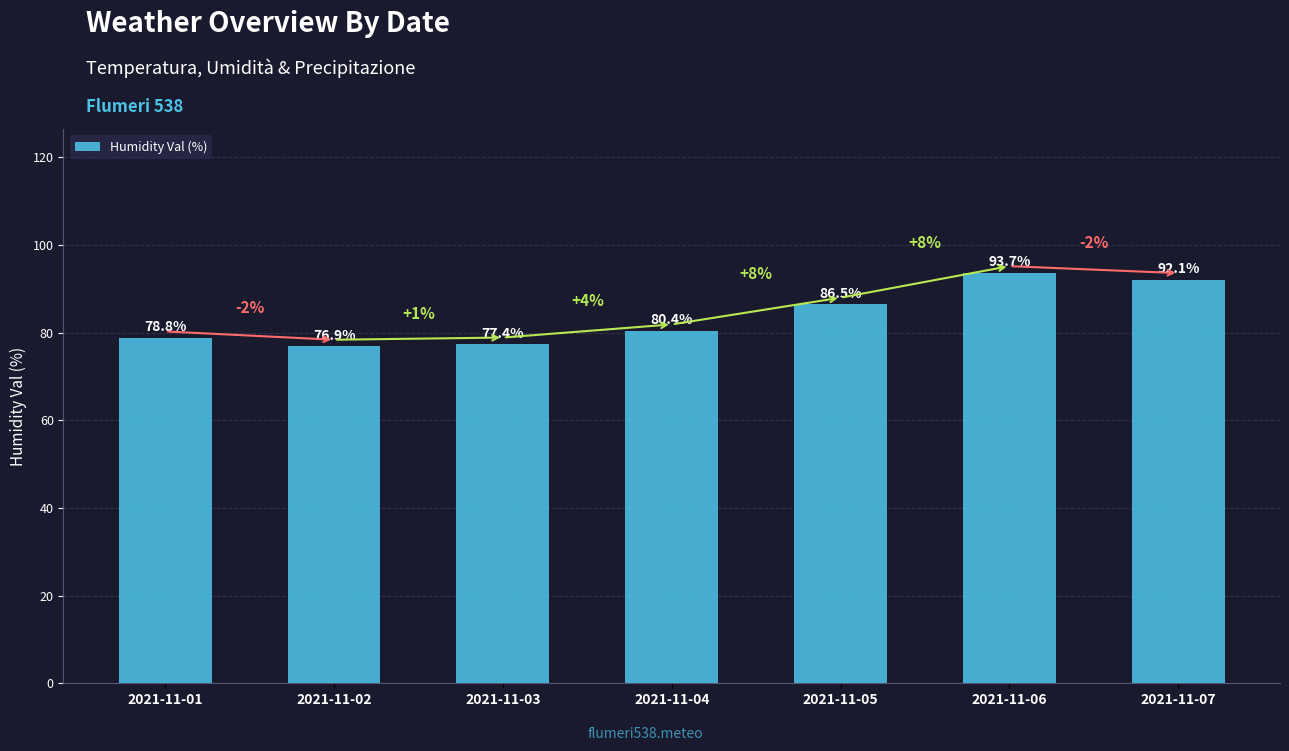

What is the difference between the values at 2021-11-06 and 2021-11-03?

16.3